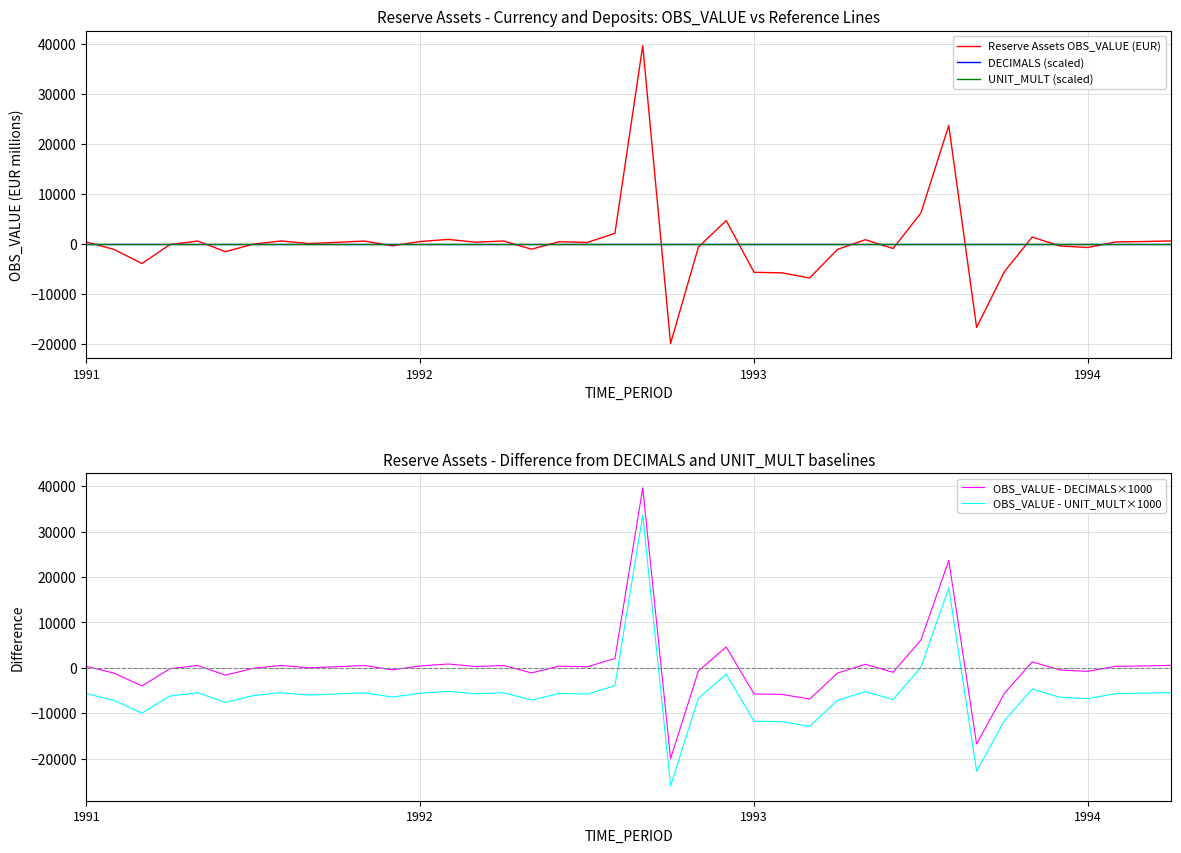

How many positive values does the Reserve Assets OBS_VALUE (EUR) series have?

22